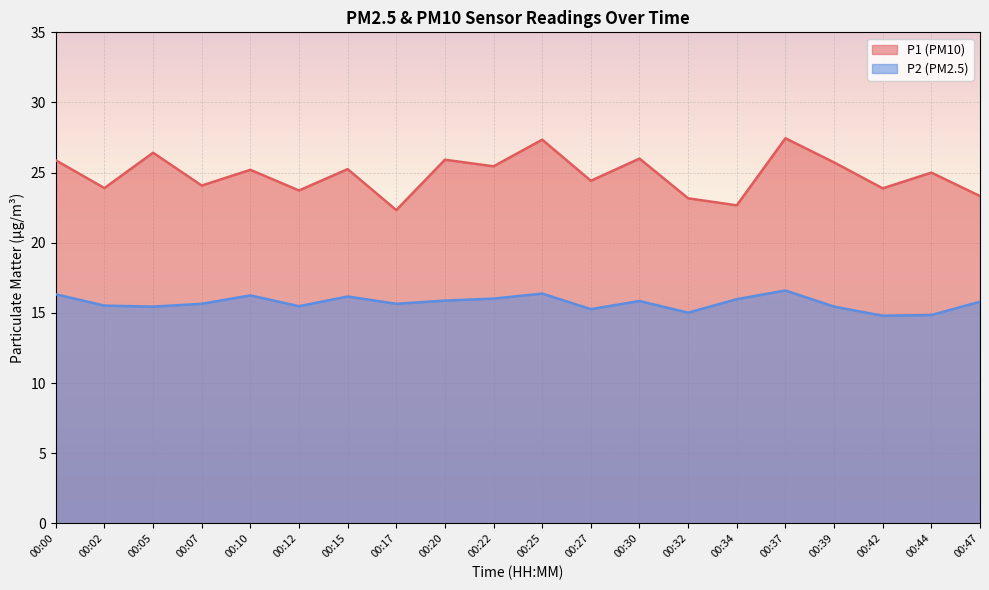

What is the lowest value of the P1 series?

22.3